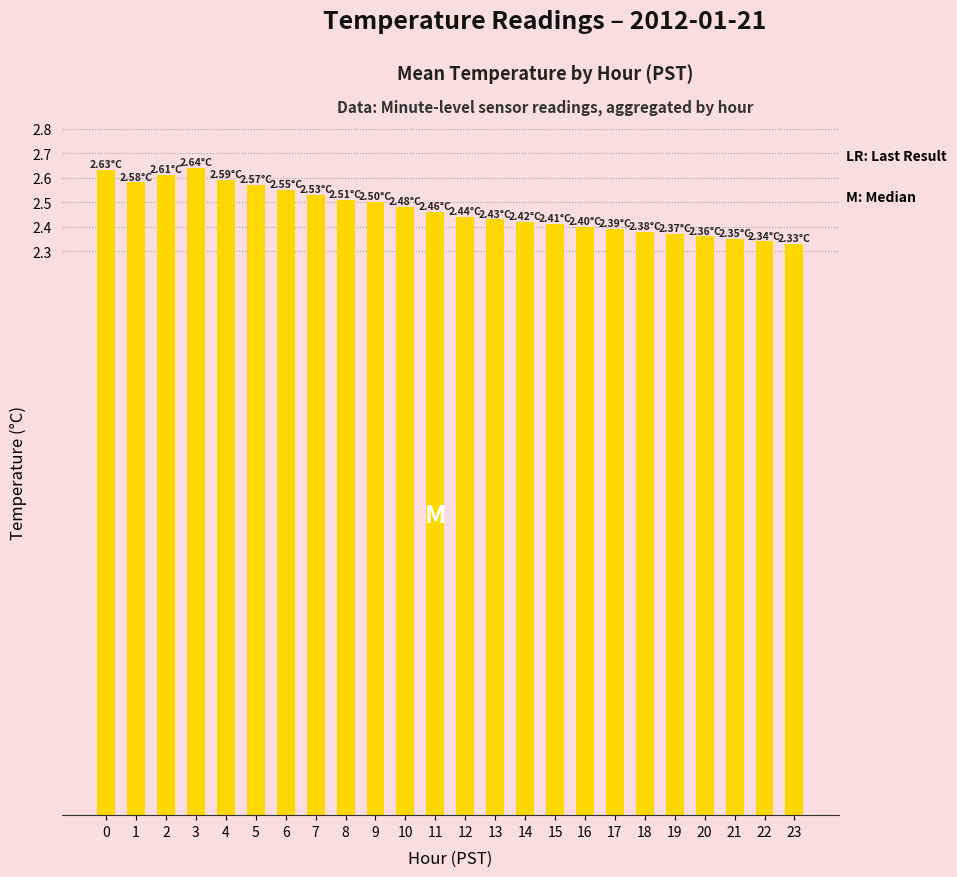

What is the sum of the values at 21 and 10?

4.8